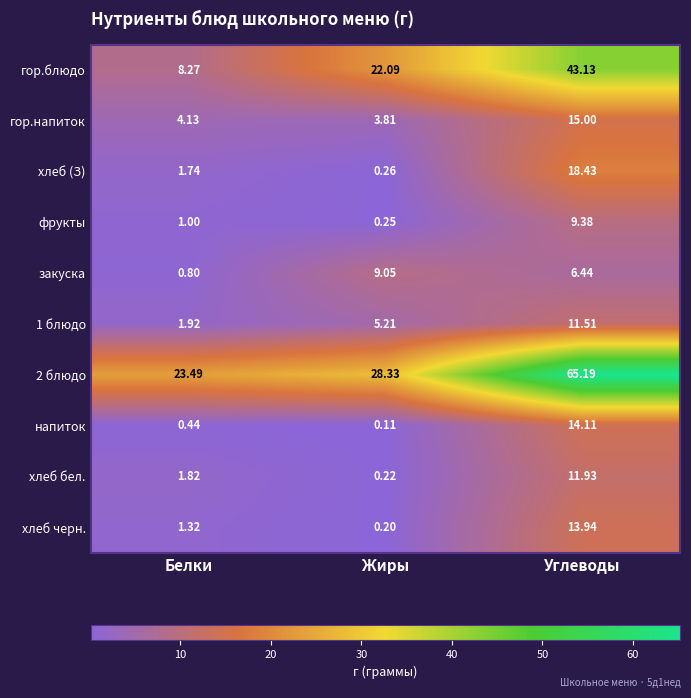

Which category has the lowest value in the 2 блюдо series?

Белки